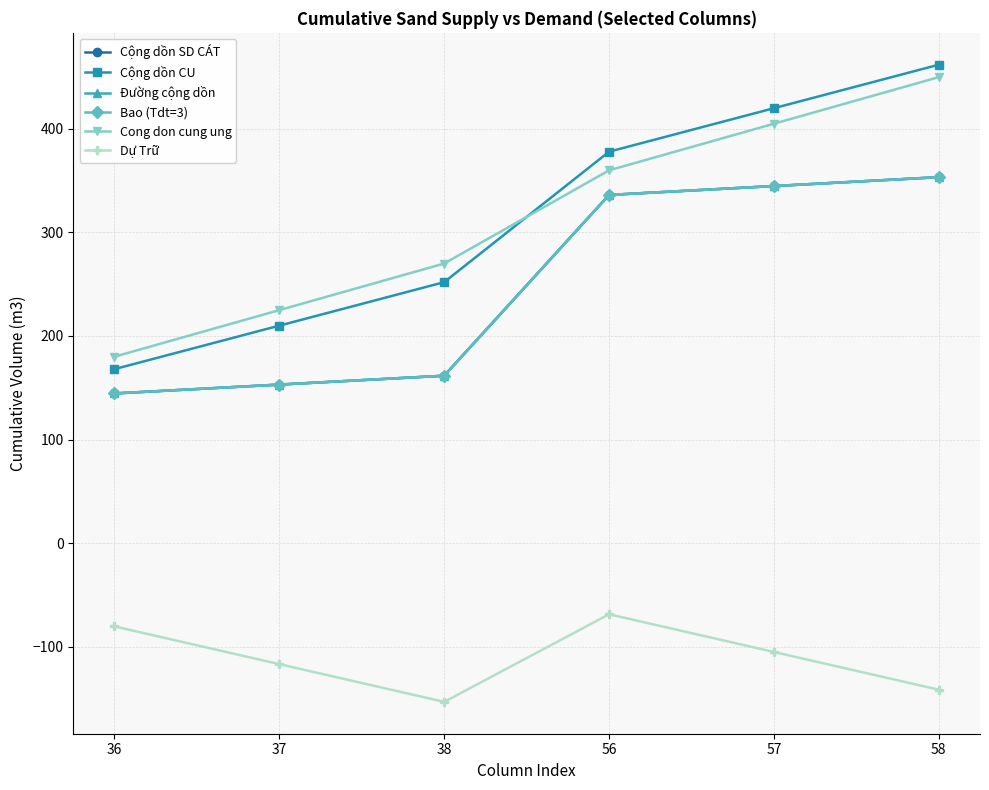

What is the total value across all series at 38?

853.5